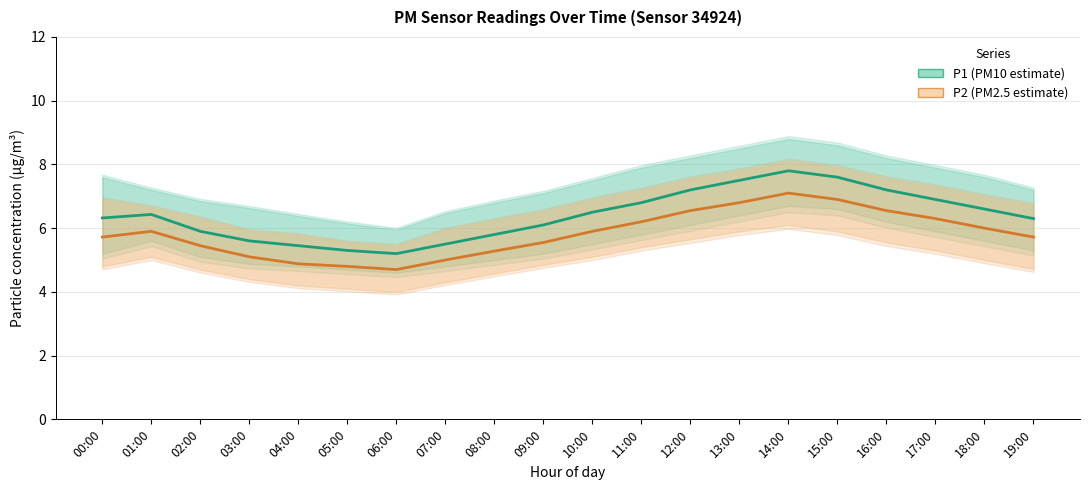

Reading left to right, list all the values displayed in this chart.

P1 (PM10 estimate): 00:00=6.3	01:00=6.4	02:00=5.9	03:00=5.6	04:00=5.5	05:00=5.3	06:00=5.2	07:00=5.5	08:00=5.8	09:00=6.1	10:00=6.5	11:00=6.8	12:00=7.2	13:00=7.5	14:00=7.8	15:00=7.6	16:00=7.2	17:00=6.9	18:00=6.6	19:00=6.3
P2 (PM2.5 estimate): 00:00=5.7	01:00=5.9	02:00=5.5	03:00=5.1	04:00=4.9	05:00=4.8	06:00=4.7	07:00=5.0	08:00=5.3	09:00=5.5	10:00=5.9	11:00=6.2	12:00=6.5	13:00=6.8	14:00=7.1	15:00=6.9	16:00=6.5	17:00=6.3	18:00=6.0	19:00=5.7